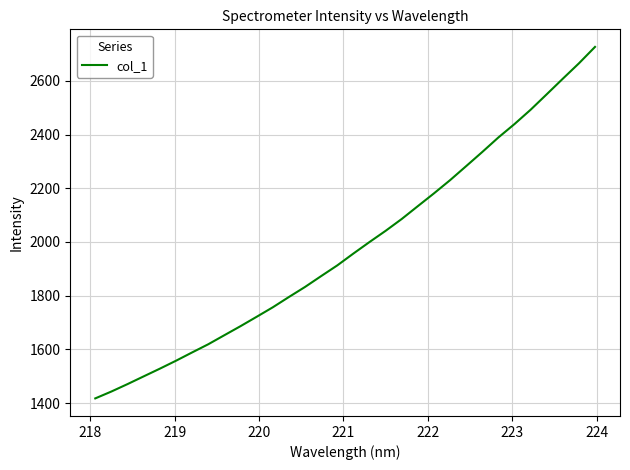

What is the smallest value displayed?

1417.4